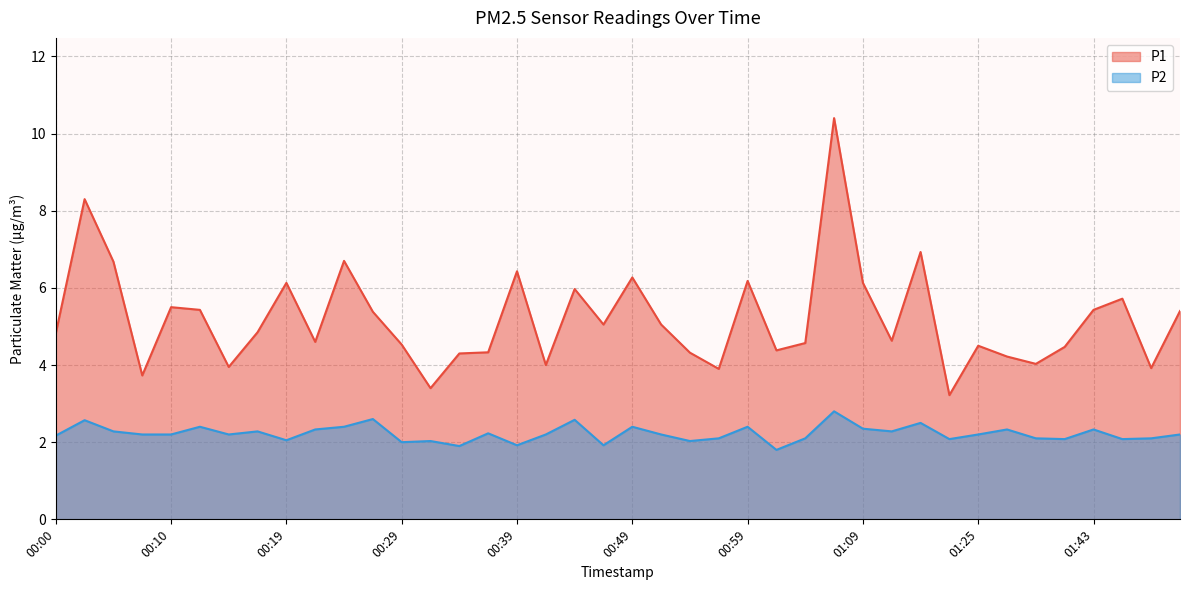

What is the greatest value displayed?

10.4